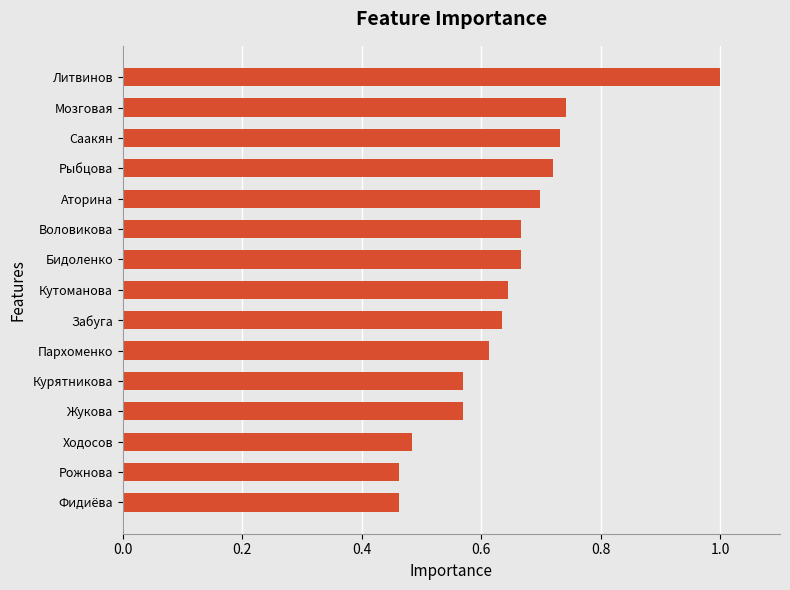

Between Забуга and Ходосов, which is larger?

Забуга